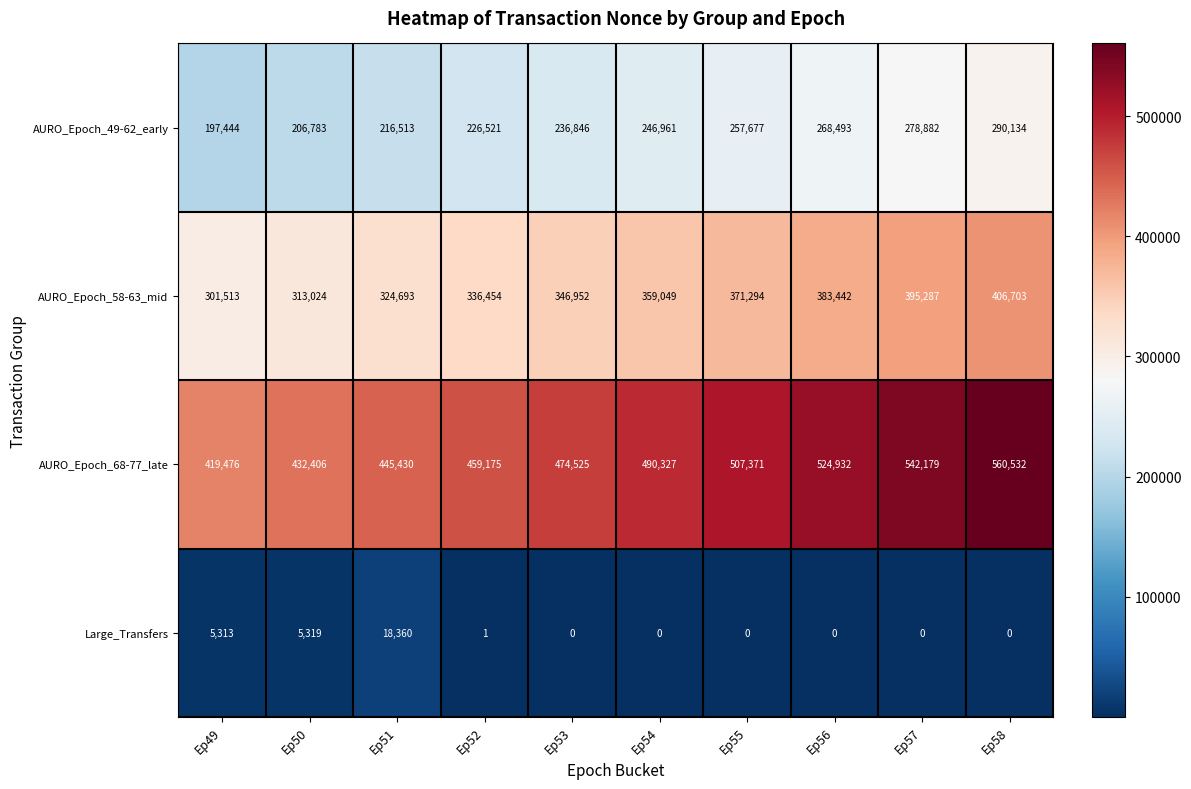

How many AURO_Epoch_49-62_early values are between 216513 and 268493?

6